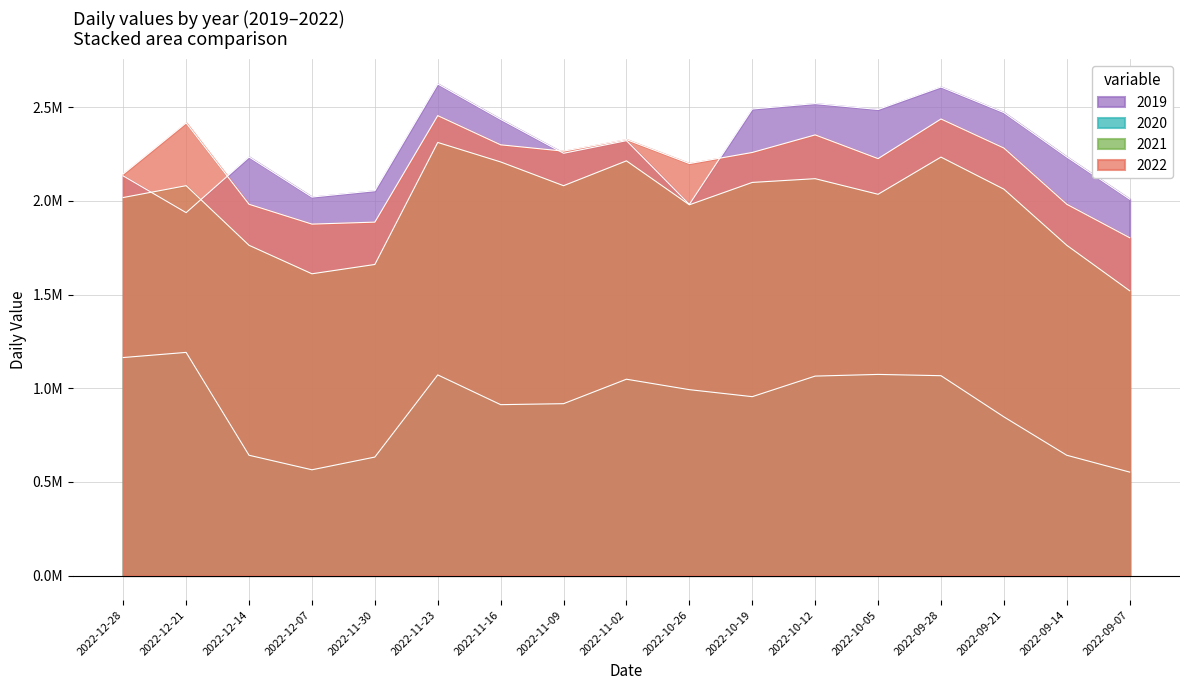

Reading right to left, extract all data points from this chart.

2022: 1.8	2.0	2.3	2.4	2.2	2.4	2.3	2.2	2.3	2.3	2.3	2.5	1.9	1.9	2.0	2.4	2.1
2021: 1.5	1.8	2.1	2.2	2.0	2.1	2.1	2.0	2.2	2.1	2.2	2.3	1.7	1.6	1.8	2.1	2.0
2020: 0.6	0.6	0.8	1.1	1.1	1.1	1.0	1.0	1.0	0.9	0.9	1.1	0.6	0.6	0.6	1.2	1.2
2019: 2.0	2.2	2.5	2.6	2.5	2.5	2.5	2.0	2.3	2.3	2.4	2.6	2.1	2.0	2.2	1.9	2.1